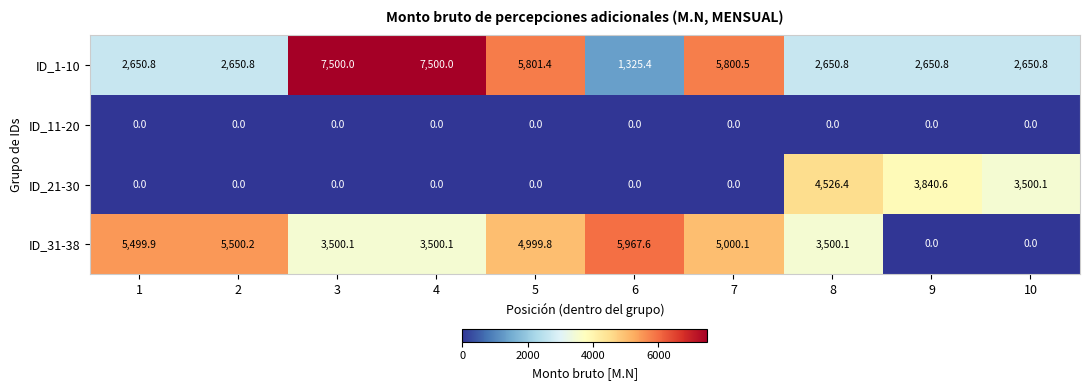

Between 1 and 3, which series saw the biggest shift?

ID_1-10